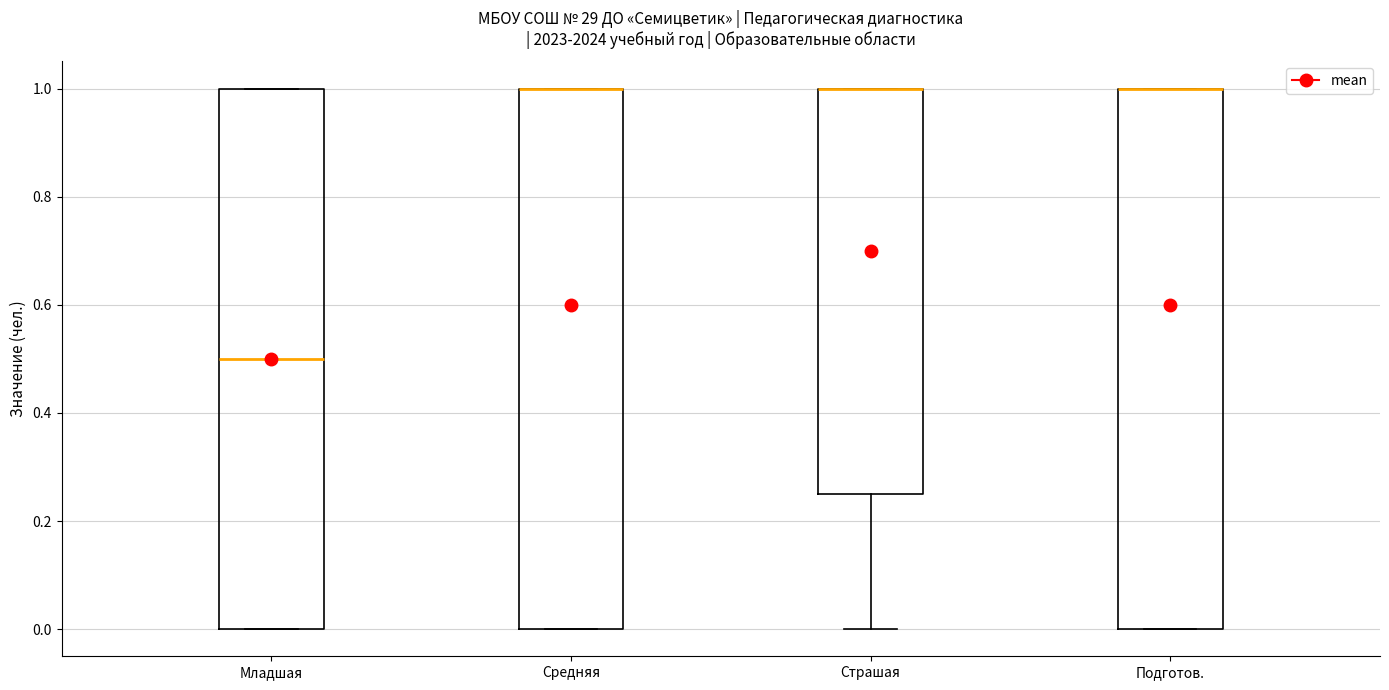

Reading left to right, transcribe this box plot: for each box, give where its median line is, the range the box spans, and where its two whiskers end, as read against the y-axis. The values are not printed on the chart, so give them approximately, as read against the axis.

Младшая: median 0.50, box 0.00 to 1.00, whiskers 0.00 to 1.00
Средняя: median 1.00 (drawn on the box's upper edge), box 0.00 to 1.00, whiskers 0.00 to 1.00
Страшая: median 1.00 (drawn on the box's upper edge), box 0.26 to 1.00, whiskers 0.00 to 1.00
Подготов.: median 1.00 (drawn on the box's upper edge), box 0.00 to 1.00, whiskers 0.00 to 1.00